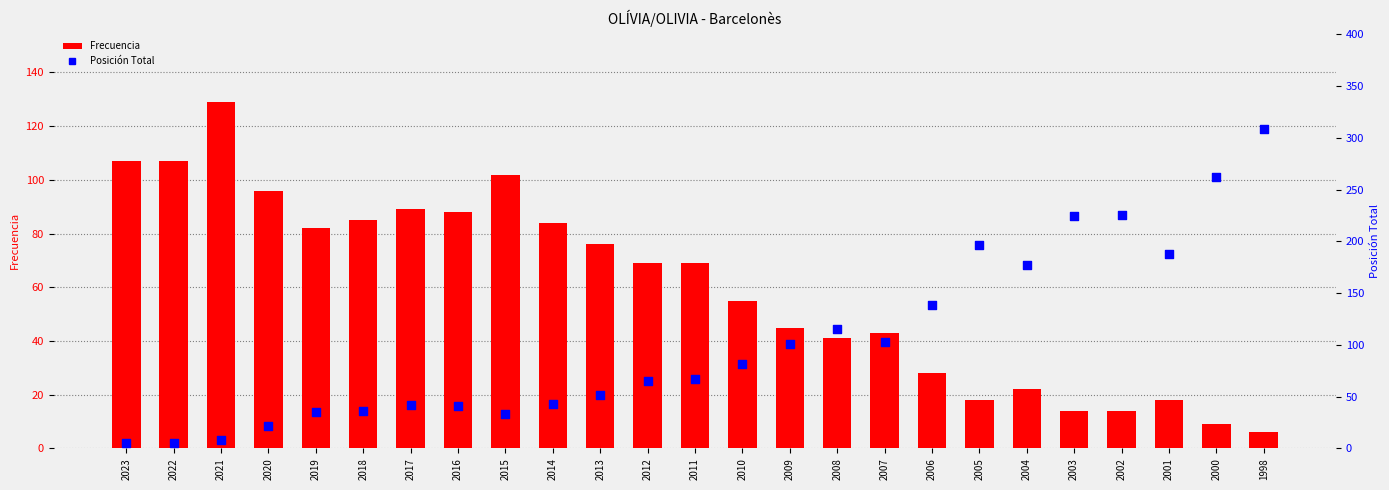

Is the value of Frecuencia at 2018 greater than the value of Posición Total at 2010?

Yes